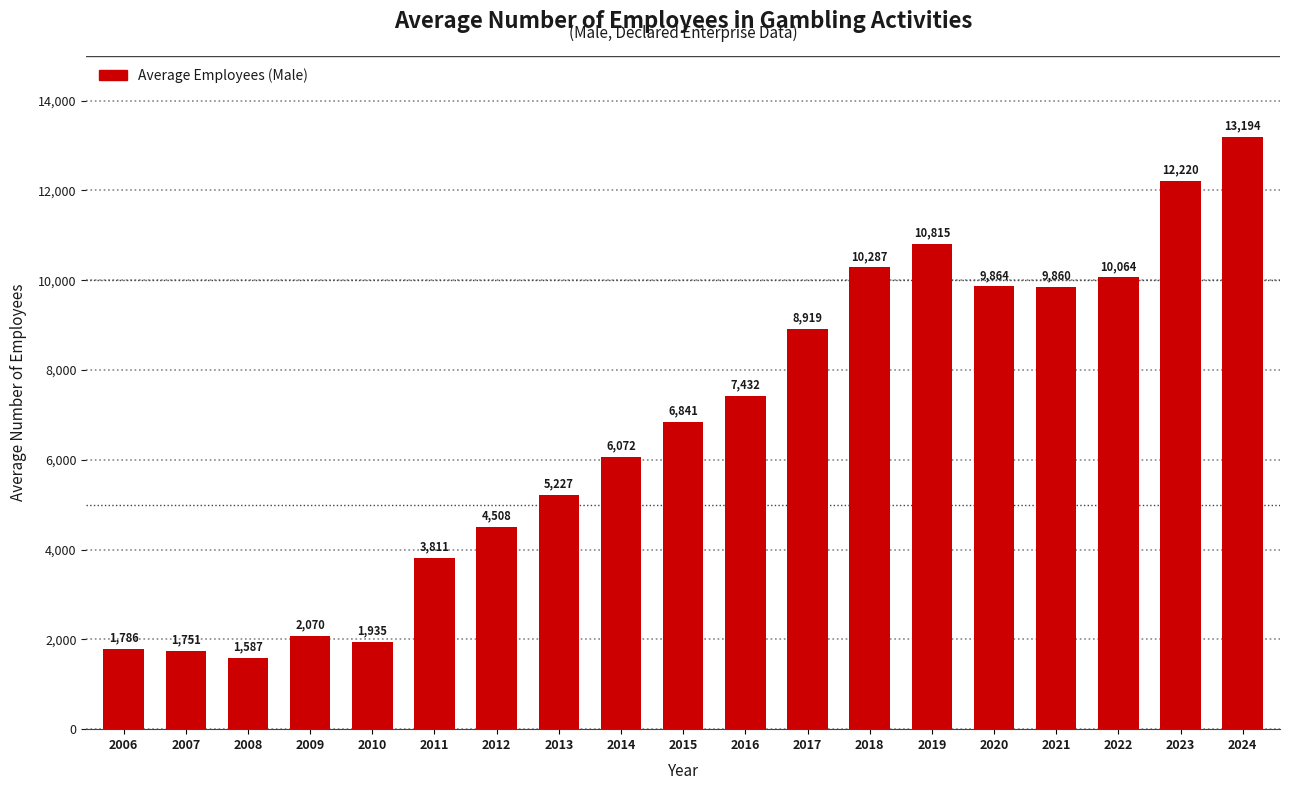

Reading left to right, what are all the values shown in this chart?

2006=1786	2007=1751	2008=1587	2009=2070	2010=1935	2011=3811	2012=4508	2013=5227	2014=6072	2015=6841	2016=7432	2017=8919	2018=10287	2019=10815	2020=9864	2021=9860	2022=10064	2023=12220	2024=13194